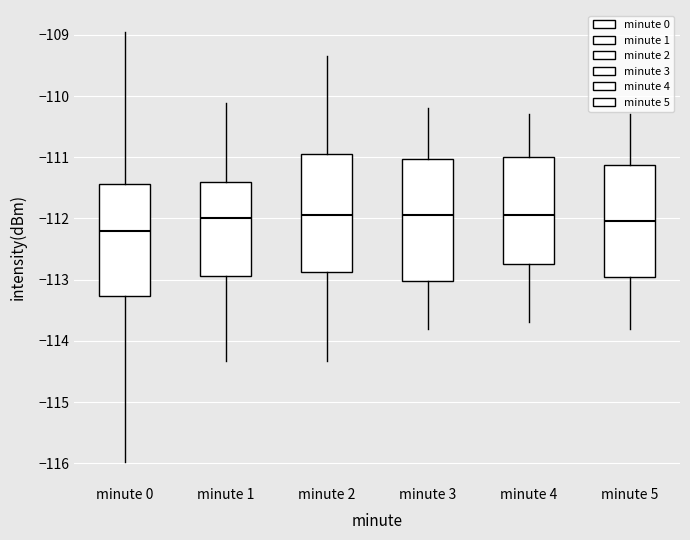

Reading left to right, transcribe this box plot: for each box, give where its median line is, the range the box spans, and where its two whiskers end, as read against the y-axis. The values are not printed on the chart, so give them approximately, as read against the axis.

minute 0: median -112.2, box -113.3 to -111.4, whiskers -116.0 to -108.9
minute 1: median -112.0, box -112.9 to -111.4, whiskers -114.3 to -110.1
minute 2: median -111.9, box -112.9 to -110.9, whiskers -114.3 to -109.4
minute 3: median -111.9, box -113.0 to -111.0, whiskers -113.8 to -110.2
minute 4: median -111.9, box -112.7 to -111.0, whiskers -113.7 to -110.3
minute 5: median -112.0, box -112.9 to -111.1, whiskers -113.8 to -110.3